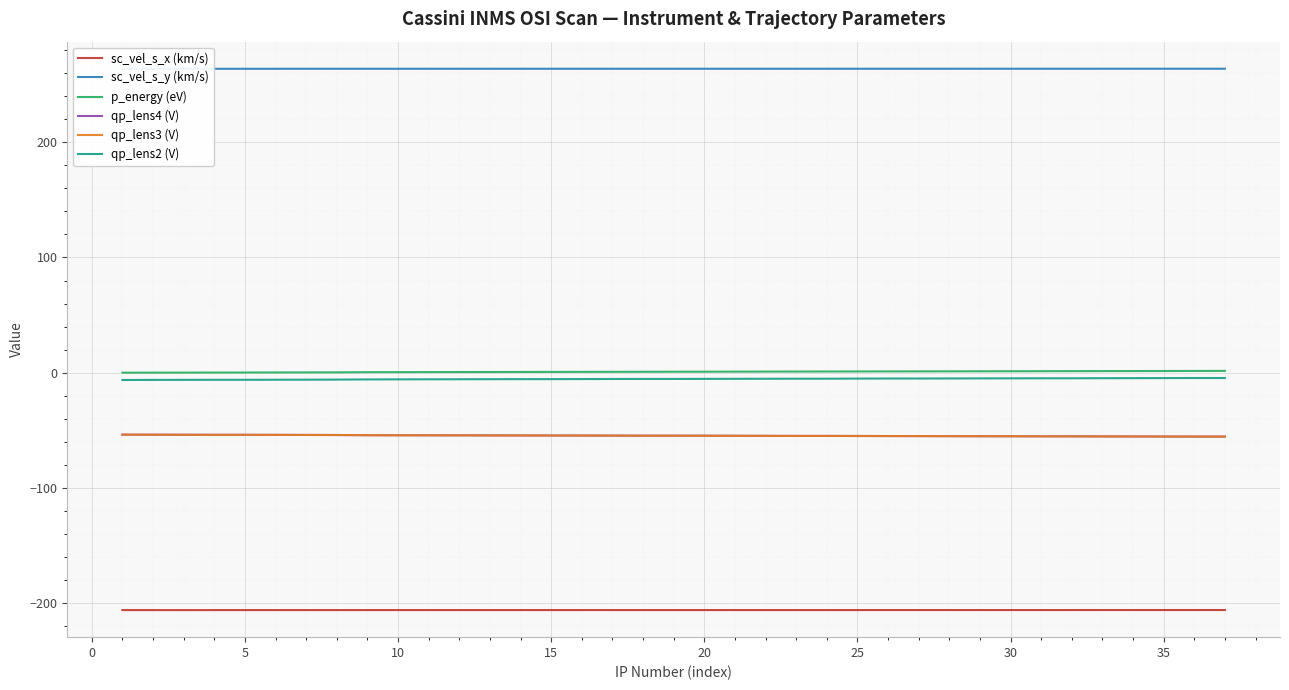

What are all the series names shown in the legend?

sc_vel_s_x (km/s), sc_vel_s_y (km/s), p_energy (eV), qp_lens4 (V), qp_lens3 (V), qp_lens2 (V)